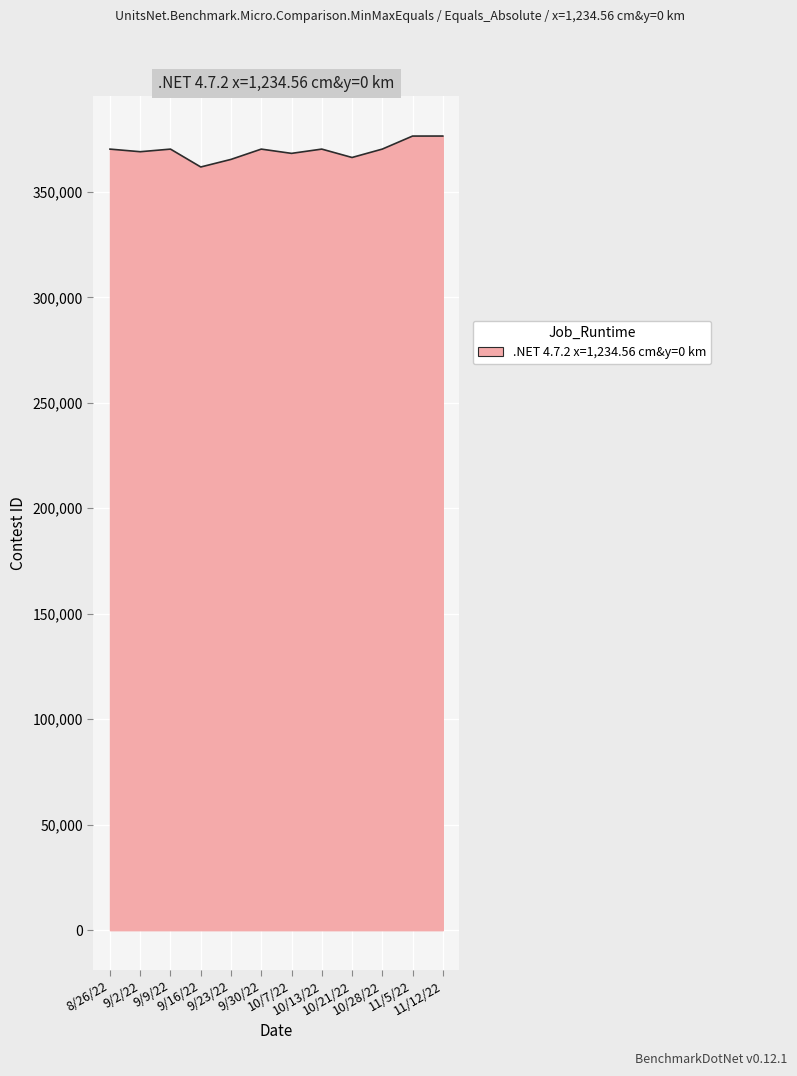

What is the difference between the maximum and minimum values?

14667